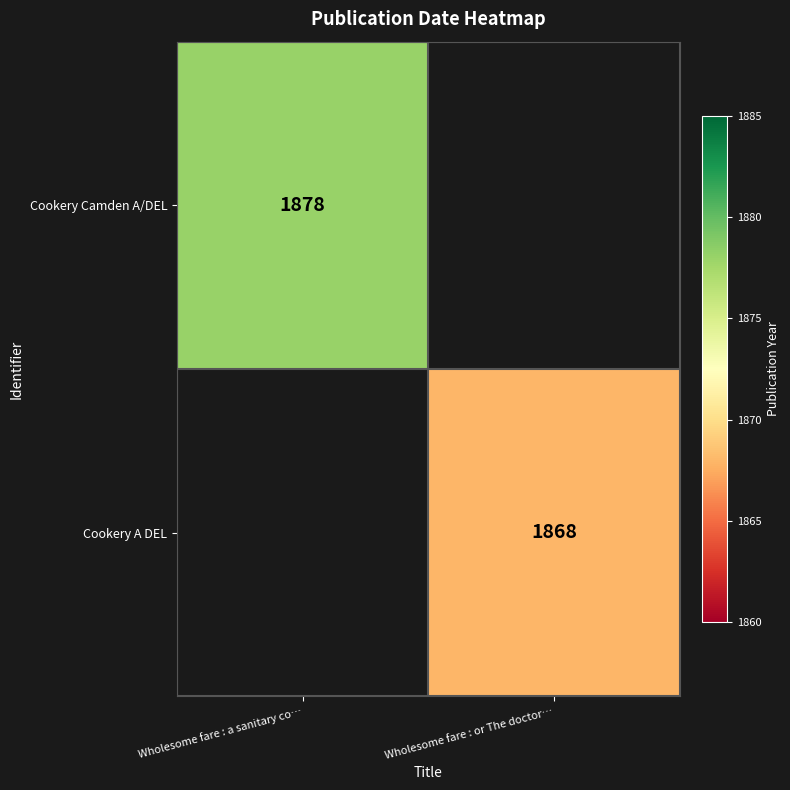

The Cookery A DEL series shows 1868 at Wholesome fare : or The doctor…. True or false?

True